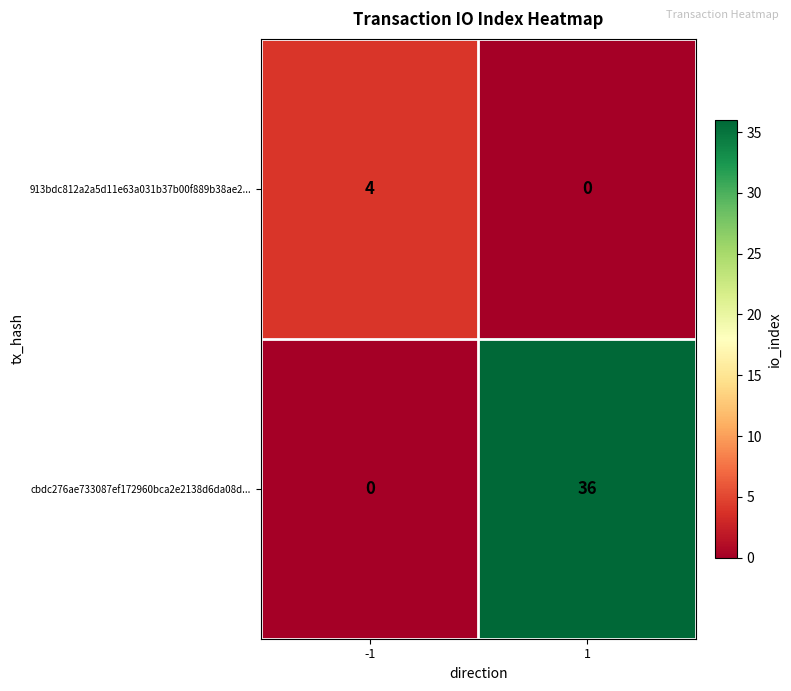

Between -1 and 1, which series saw the biggest shift?

cbdc276ae733087ef172960bca2e2138d6da08d...